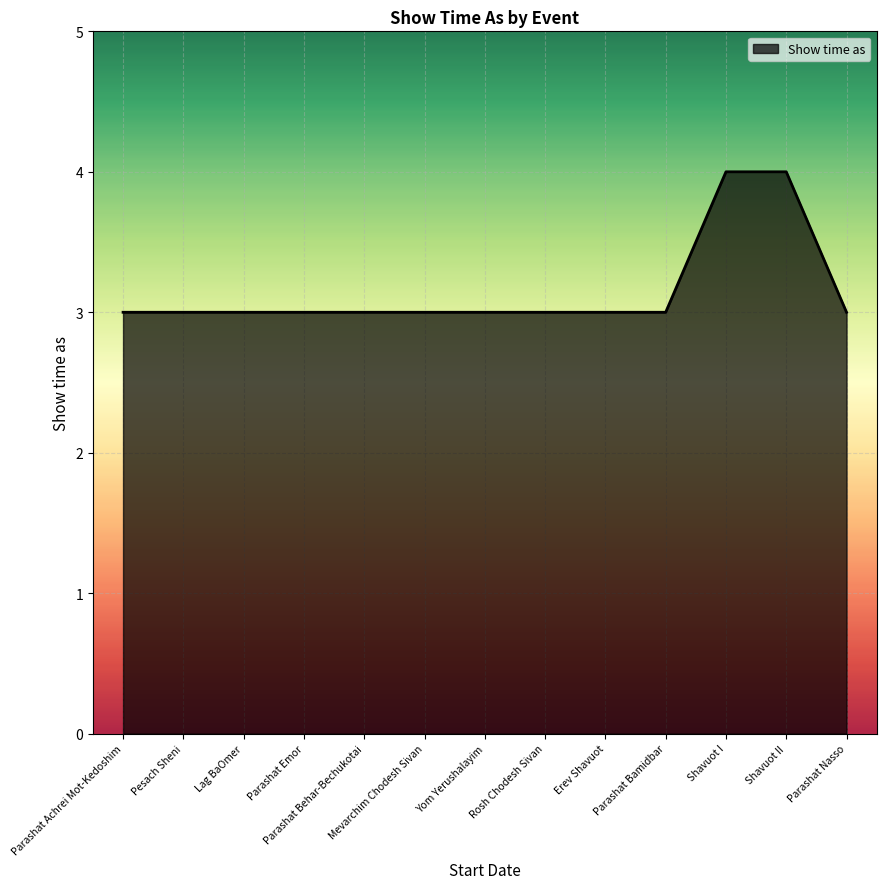

Is it true that the value at Pesach Sheni is 1?

False